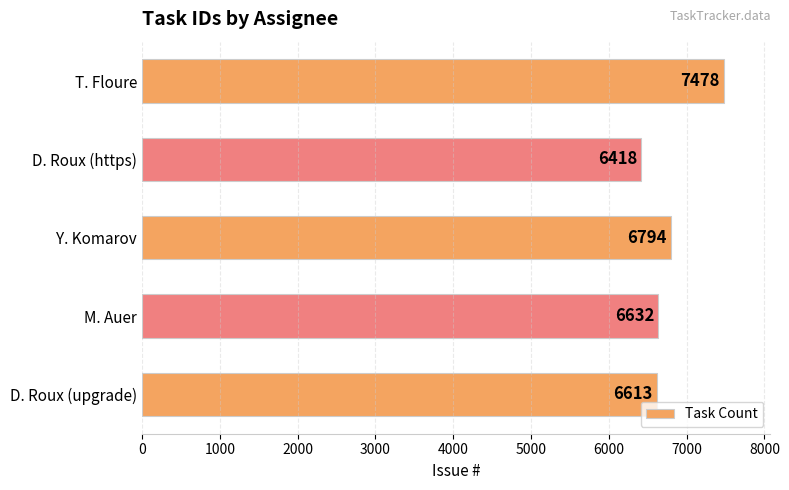

List the labels in order of value, smallest first.

D. Roux (https), D. Roux (upgrade), M. Auer, Y. Komarov, T. Floure